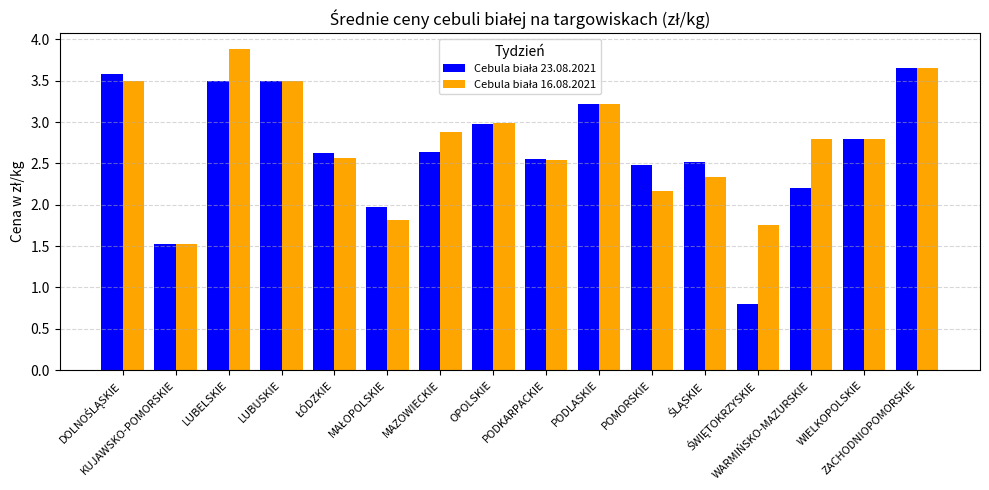

How many groups of bars are there?

16